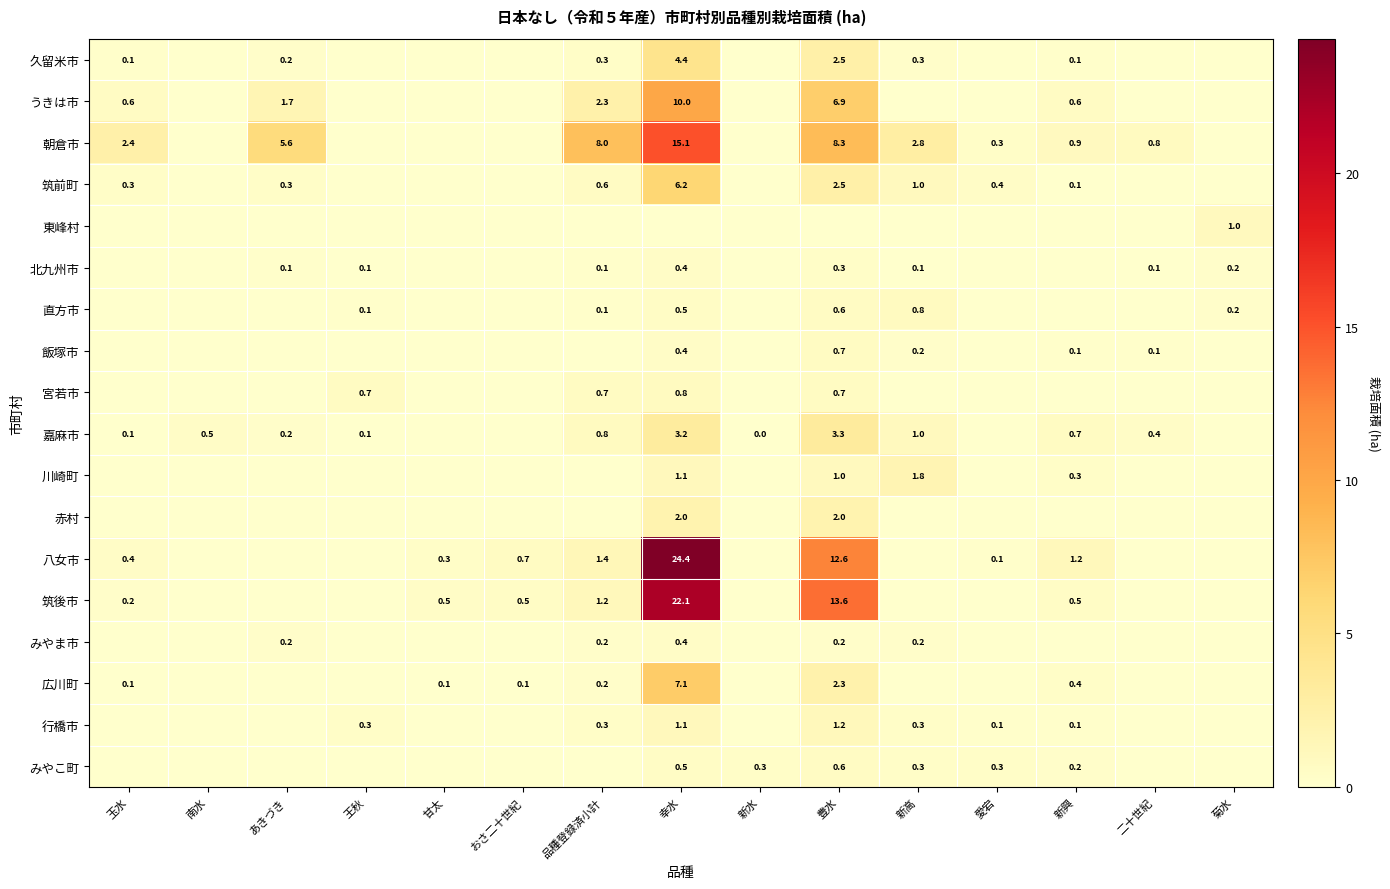

What is the sum of the 嘉麻市 values at 品種登録済小計 and 王秋?

0.9